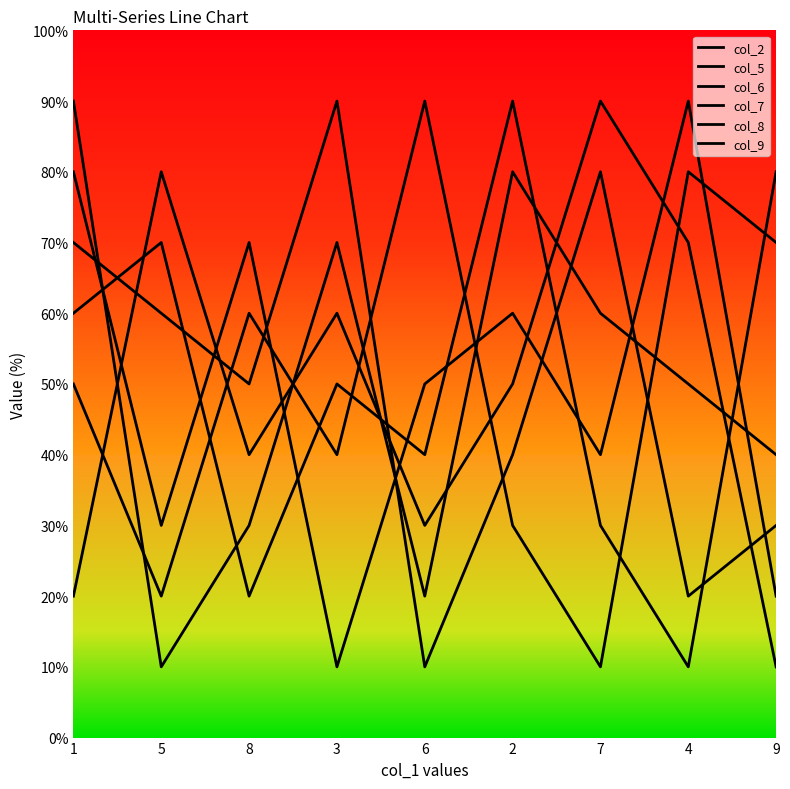

Does the chart display data point markers on the line(s)?

No